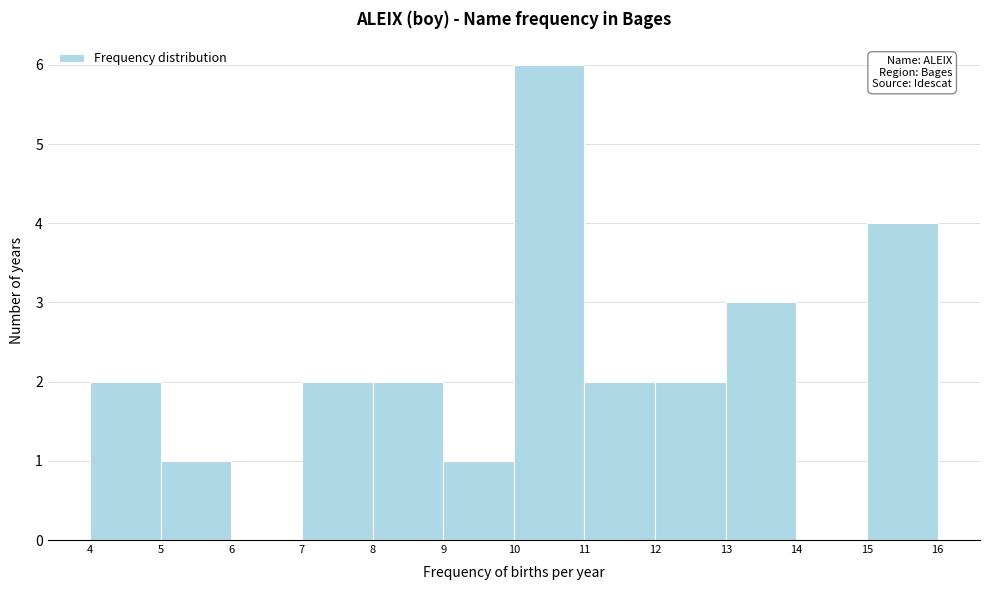

Over which range of the x-axis is the bar tallest?

10 to 11